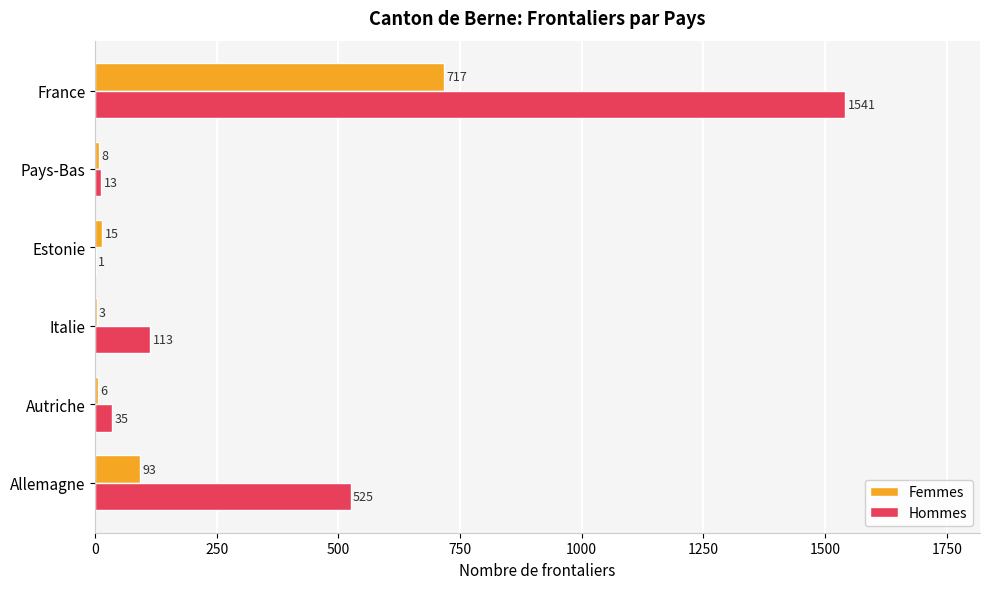

At which label is Hommes closest to 771?

Allemagne